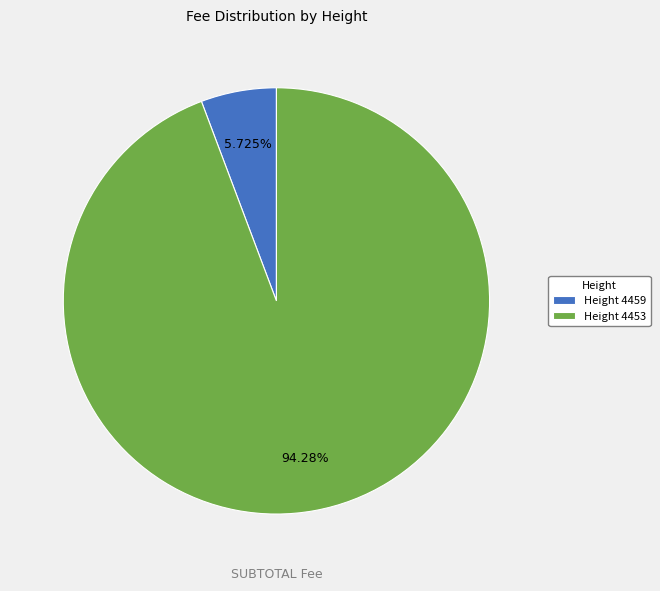

Rank the categories by value from highest to lowest.

Height 4453, Height 4459